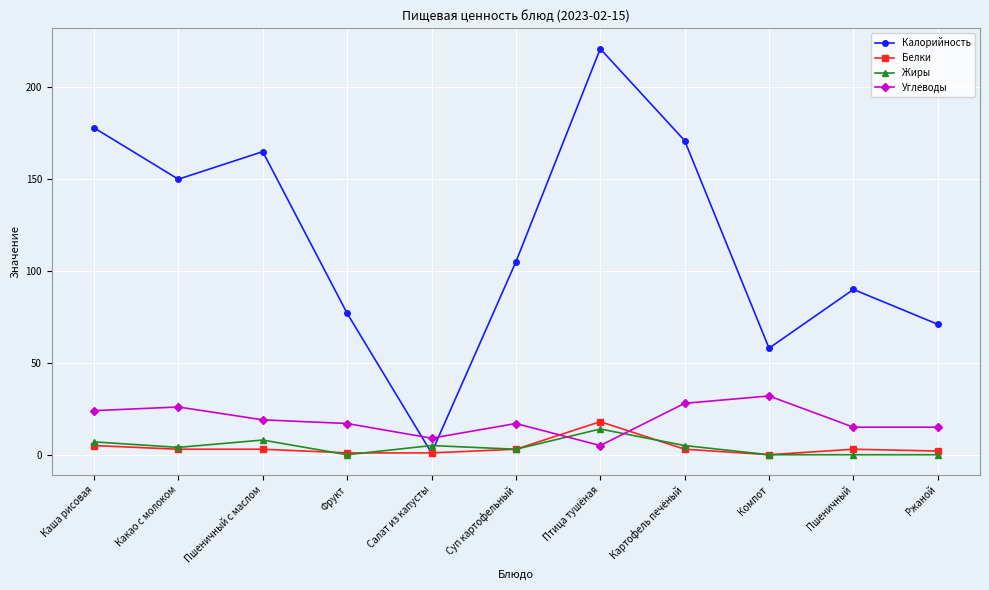

True or false: Жиры and Углеводы cross at least once.

True